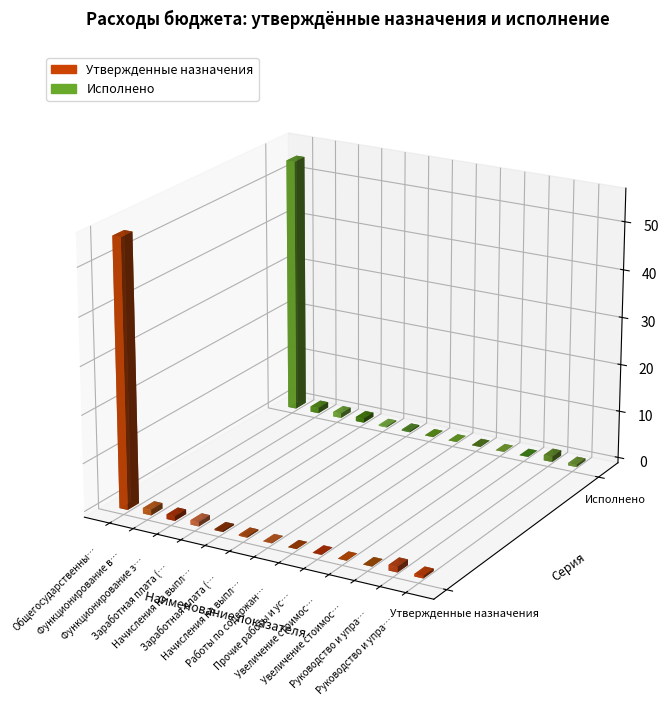

Are the bars horizontal?

No